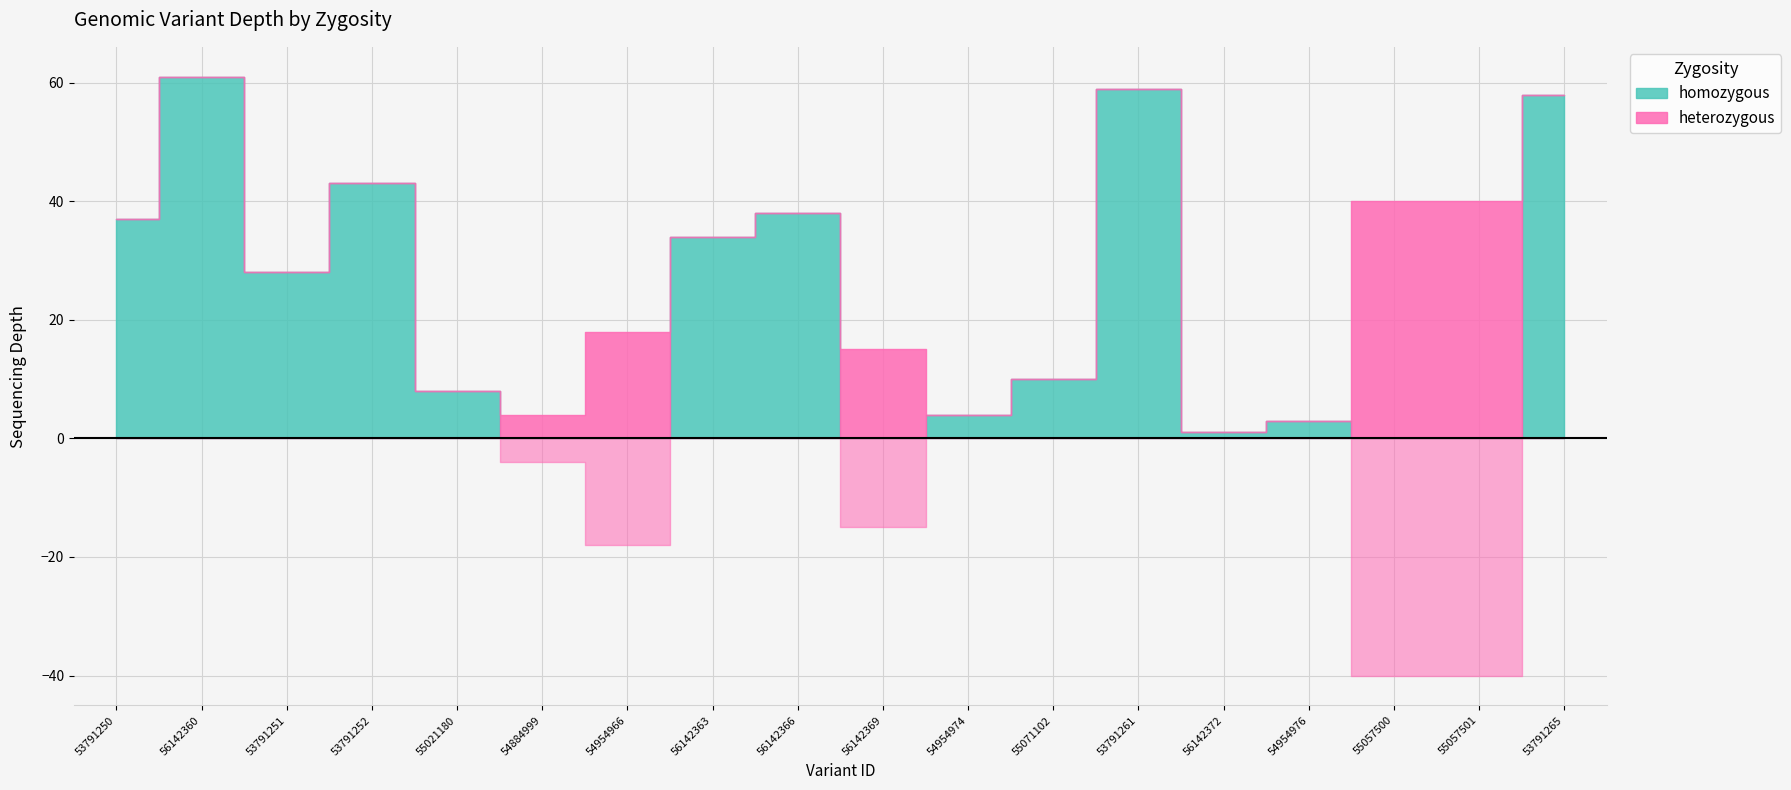

How many data points does each series have?

18